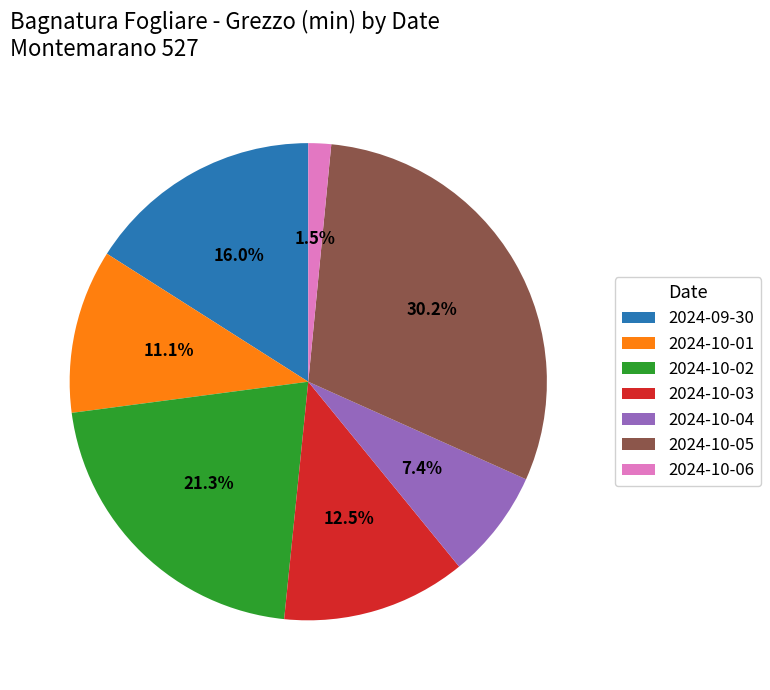

Does any single category account for the majority?

No